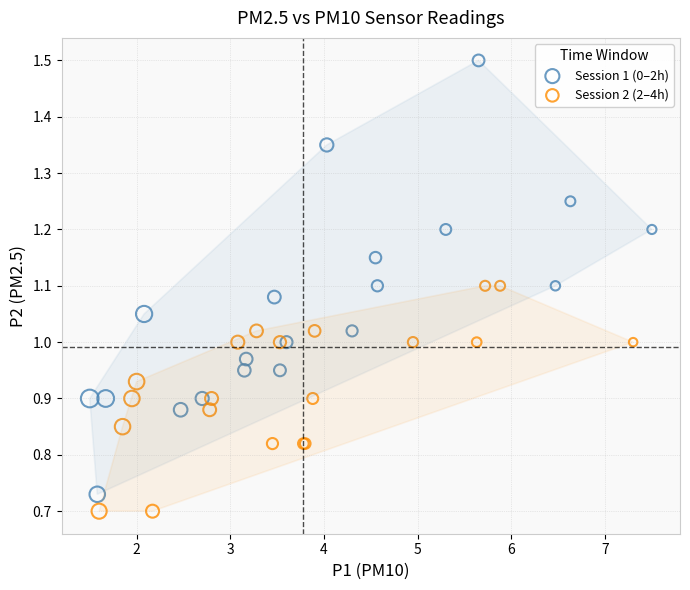

What are all the series names shown in the legend?

Session 1 (0–2h), Session 2 (2–4h)